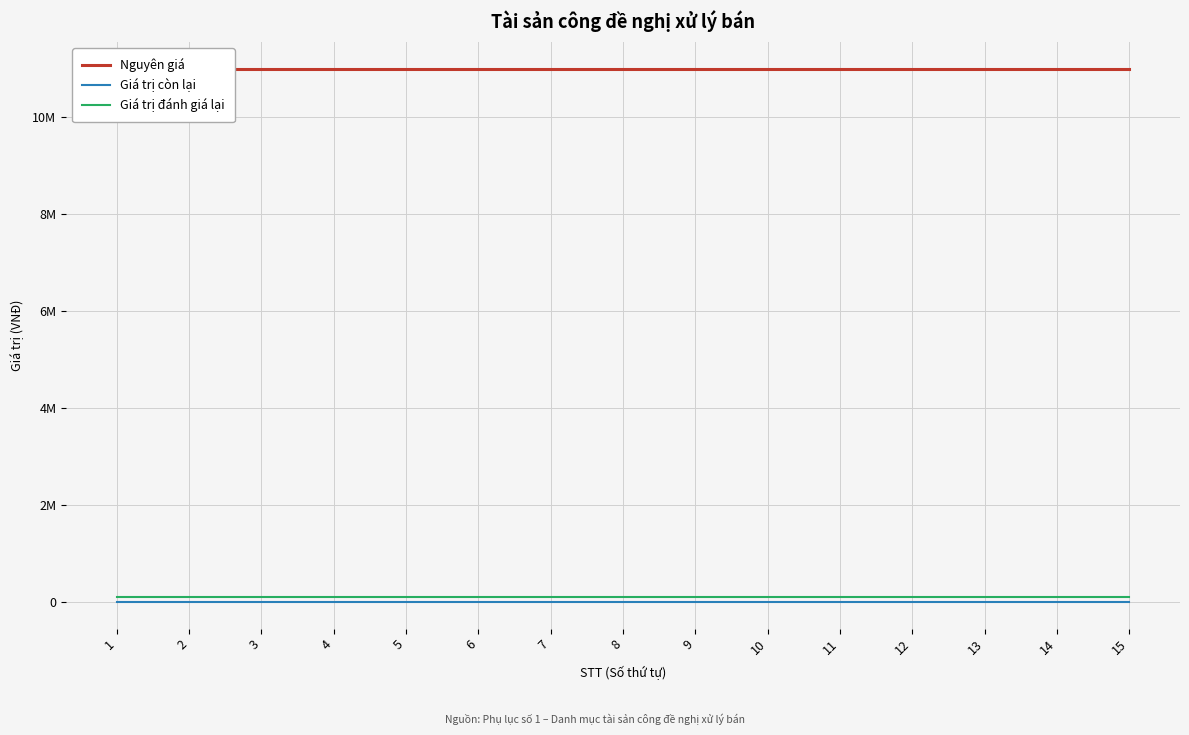

Reading left to right, what are all the values shown in this chart?

Nguyên giá: 1=11000000	2=11000000	3=11000000	4=11000000	5=11000000	6=11000000	7=11000000	8=11000000	9=11000000	10=11000000	11=11000000	12=11000000	13=11000000	14=11000000	15=11000000
Giá trị còn lại: 1=0	2=0	3=0	4=0	5=0	6=0	7=0	8=0	9=0	10=0	11=0	12=0	13=0	14=0	15=0
Giá trị đánh giá lại: 1=100000	2=100000	3=100000	4=100000	5=100000	6=100000	7=100000	8=100000	9=100000	10=100000	11=100000	12=100000	13=100000	14=100000	15=100000